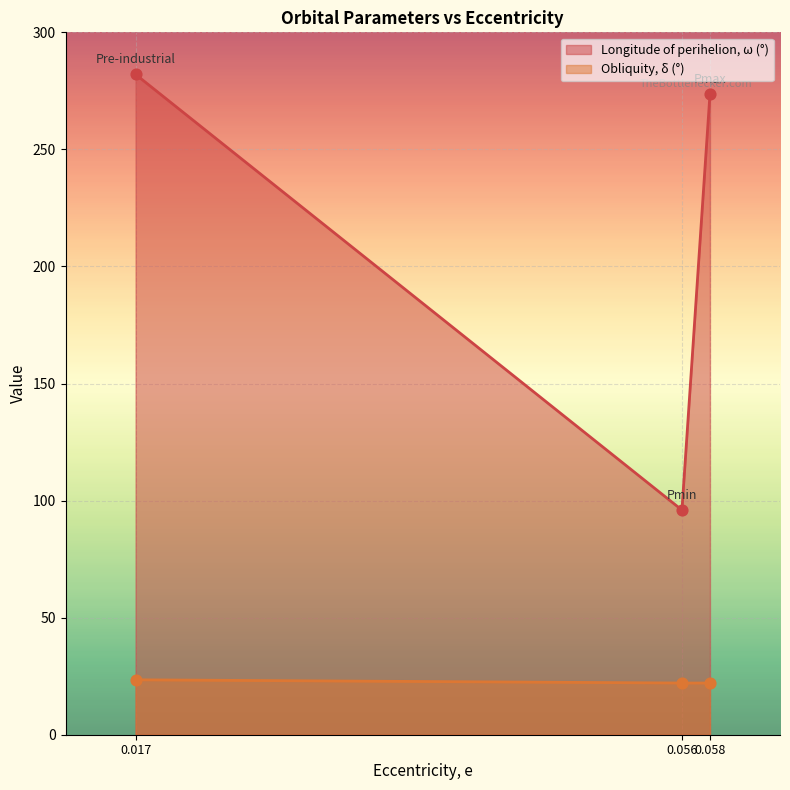

At which category is the sum across all series the highest?

0.017